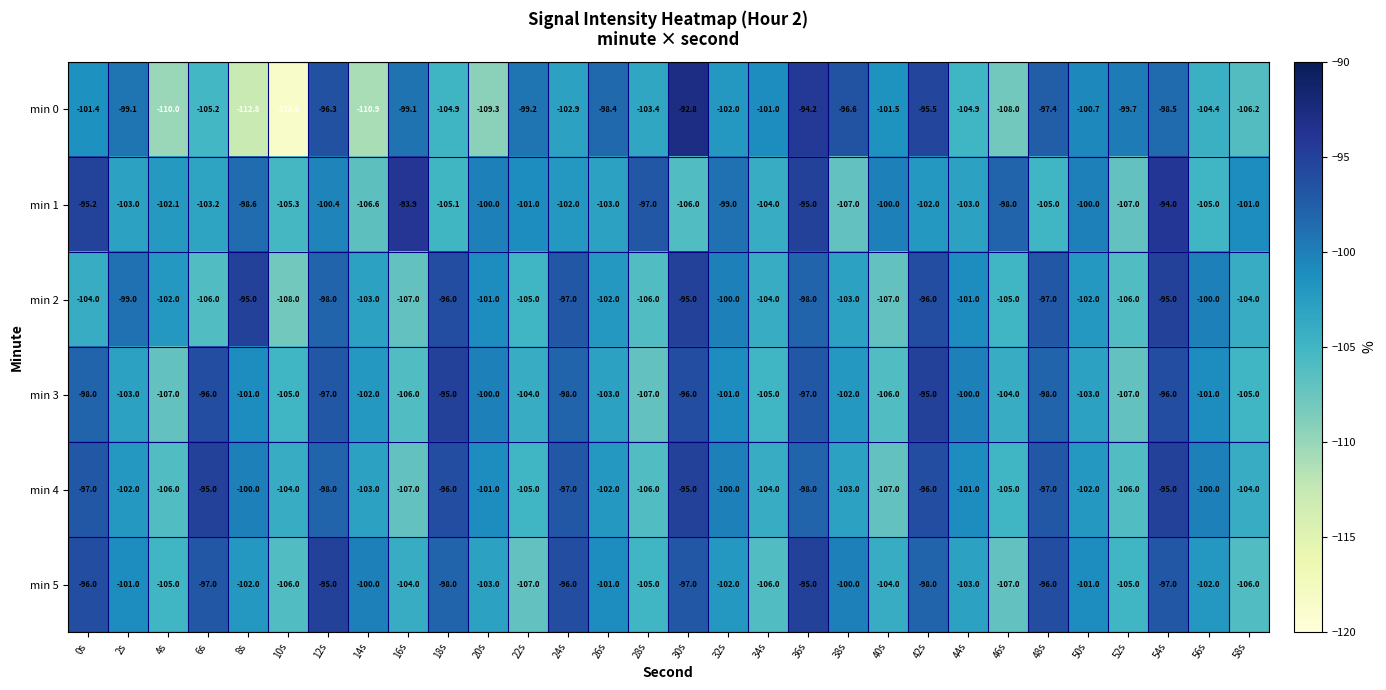

What is the minimum value shown in the chart?

-118.6